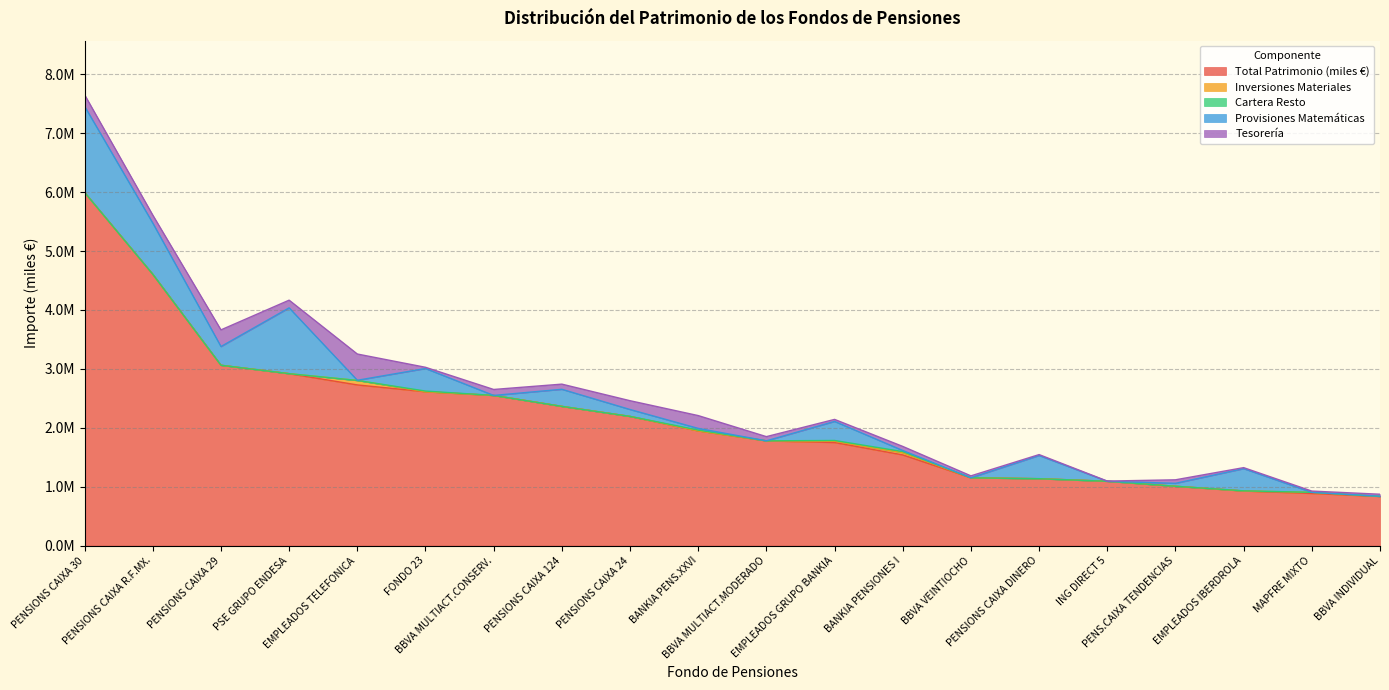

Rank the categories by Provisiones Matemáticas value from lowest to highest.

BBVA MULTIACT.CONSERV., BBVA MULTIACT.MODERADO, BBVA VEINTIOCHO, ING DIRECT 5, MAPFRE MIXTO, BBVA INDIVIDUAL, EMPLEADOS TELEFONICA, BANKIA PENSIONES I, BANKIA PENS.XXVI, PENS.CAIXA TENDENCIAS, PENSIONS CAIXA 24, PENSIONS CAIXA 124, PENSIONS CAIXA 29, EMPLEADOS GRUPO BANKIA, EMPLEADOS IBERDROLA, FONDO 23, PENSIONS CAIXA DINERO, PENSIONS CAIXA R.F.MX., PSE GRUPO ENDESA, PENSIONS CAIXA 30